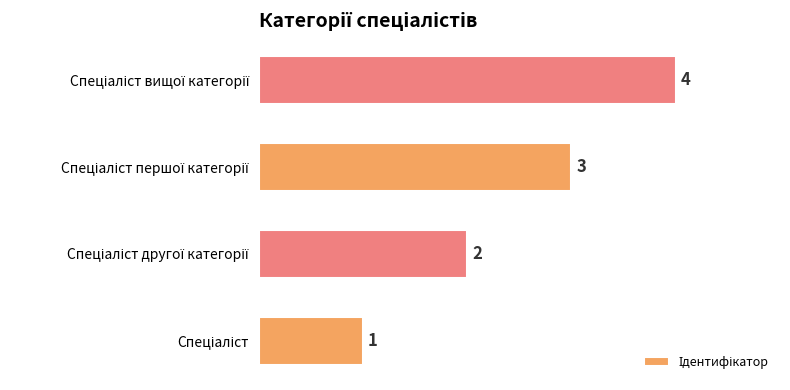

How many values are between 2 and 4?

3